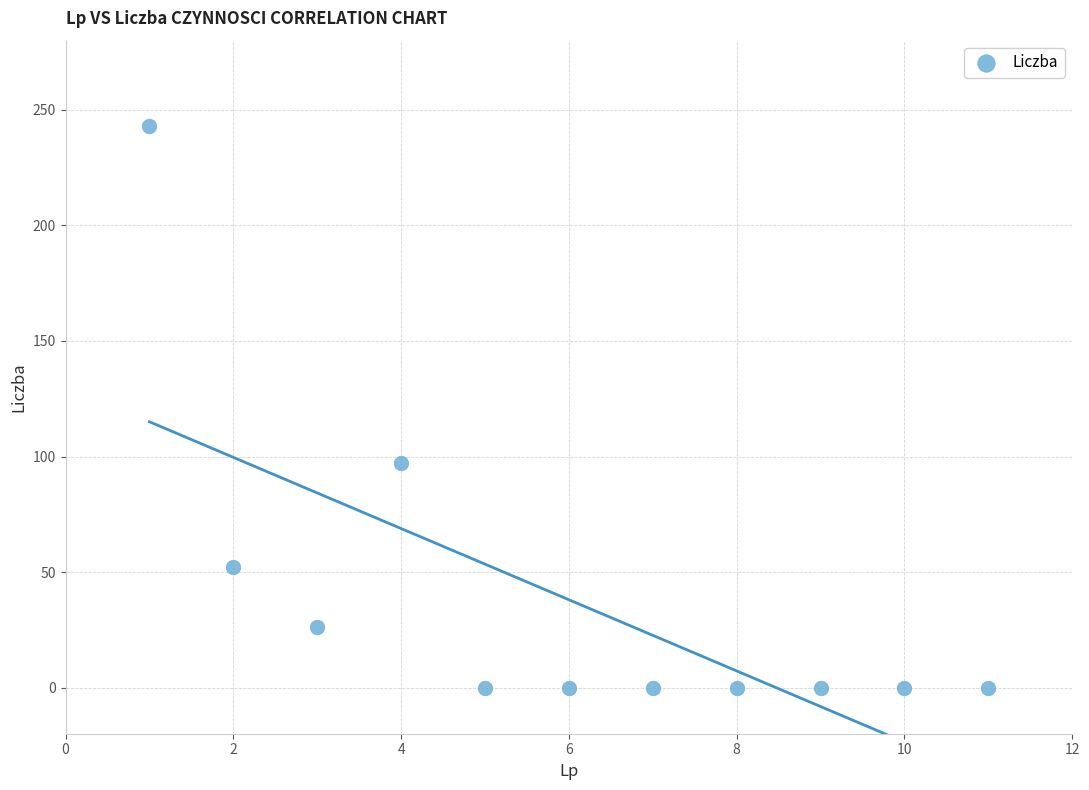

What is the average Y value?

38